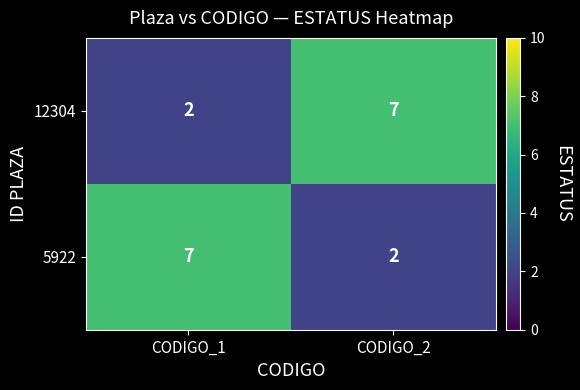

What is the difference between the highest and lowest values at CODIGO_2?

5